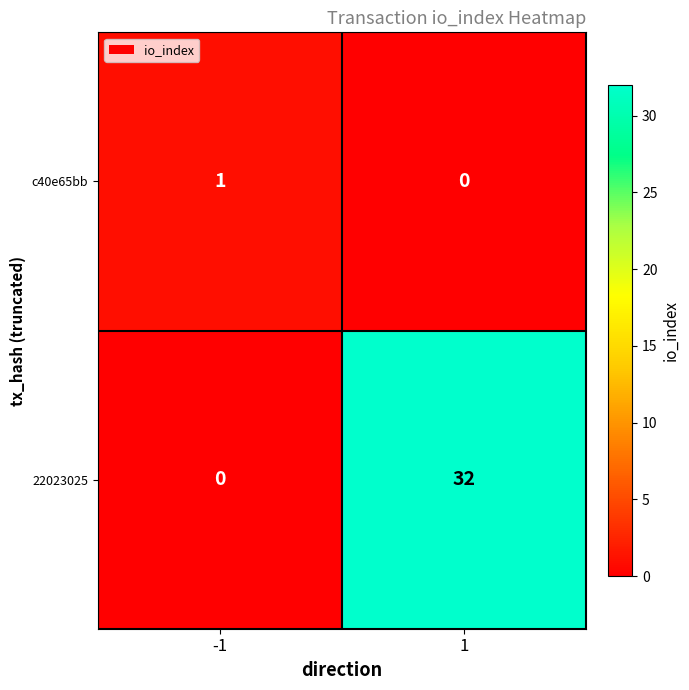

True or false: c40e65bb has a value of 0 at -1.

False